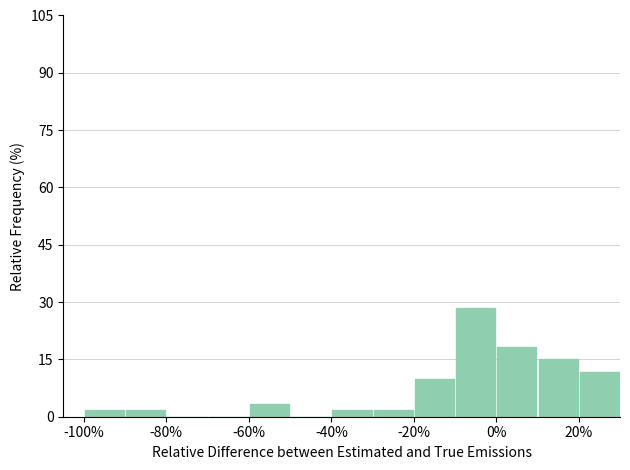

Reading left to right, list every bar in this chart as the range it spans on the x-axis followed by its height. The values are not printed on the chart, so give them approximately, as read against the axis.

-100 to -90: under 2
-90 to -80: under 2
-80 to -70: 0
-70 to -60: 0
-60 to -50: 4
-50 to -40: 0
-40 to -30: under 2
-30 to -20: under 2
-20 to -10: 10
-10 to 0: 28
0 to 10: 18
10 to 20: 16
20 to 30: 12